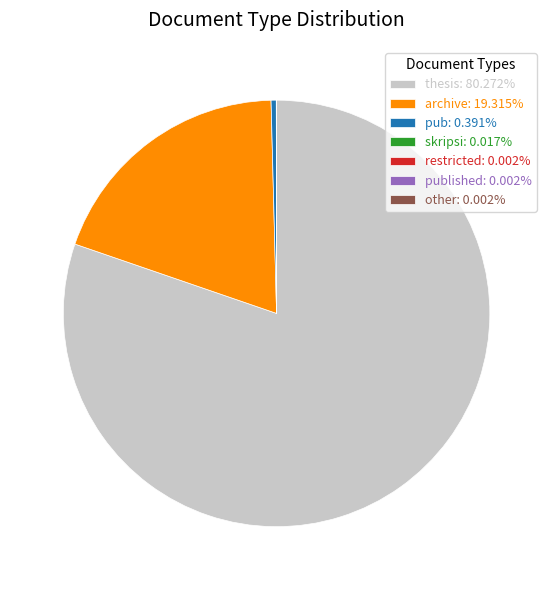

Is there a majority slice in this chart?

Yes